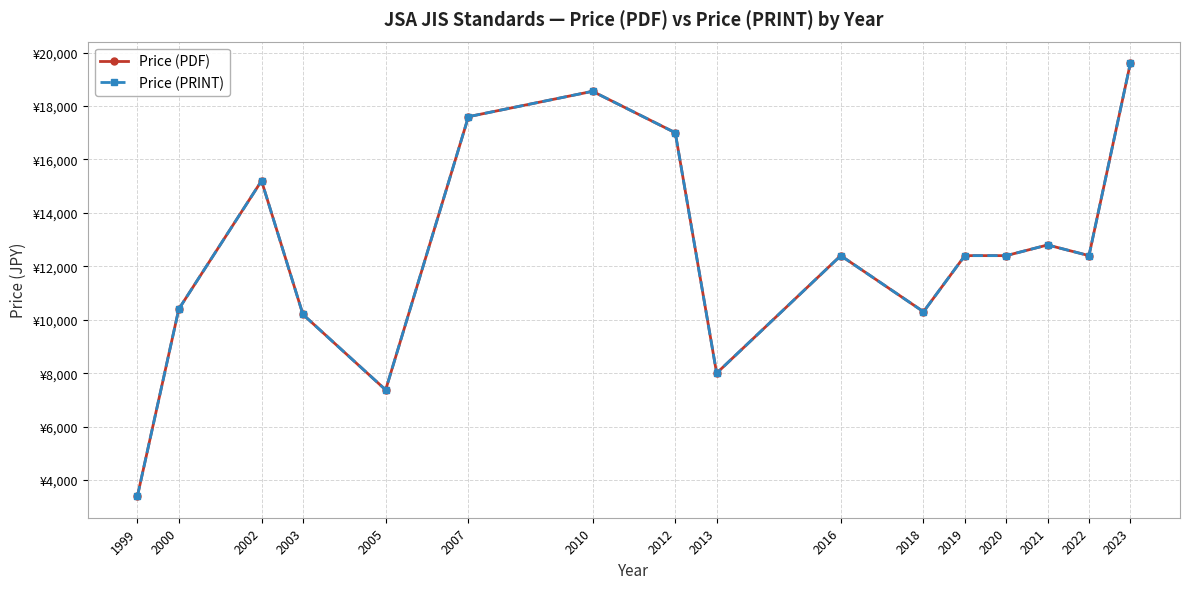

In Price (PDF), how many points are higher than both neighbors (excluding endpoints)?

4